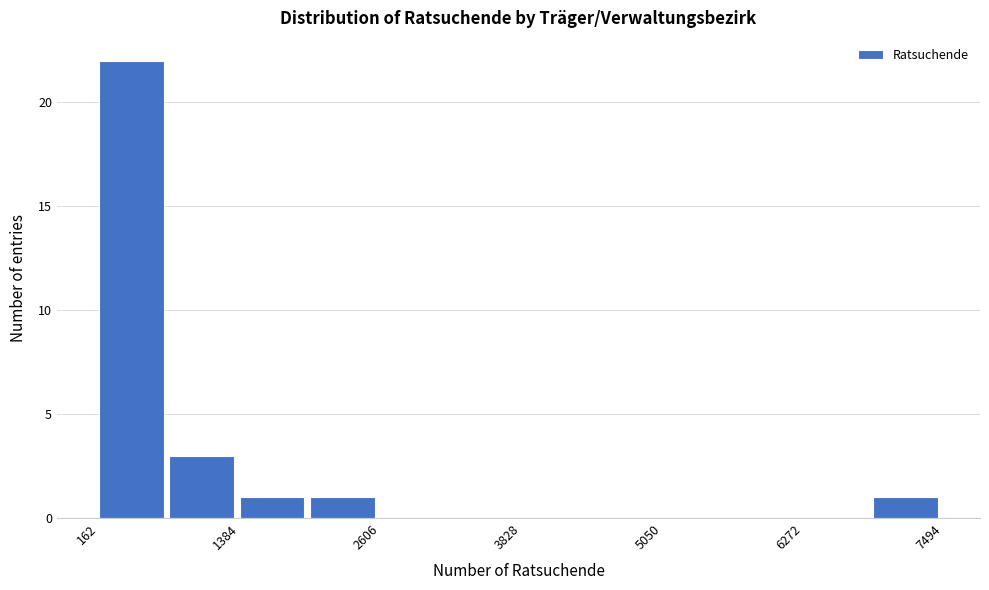

Around what value on the x-axis is the tallest bar? Give the approximate position of its centre, as read against the axis.

400